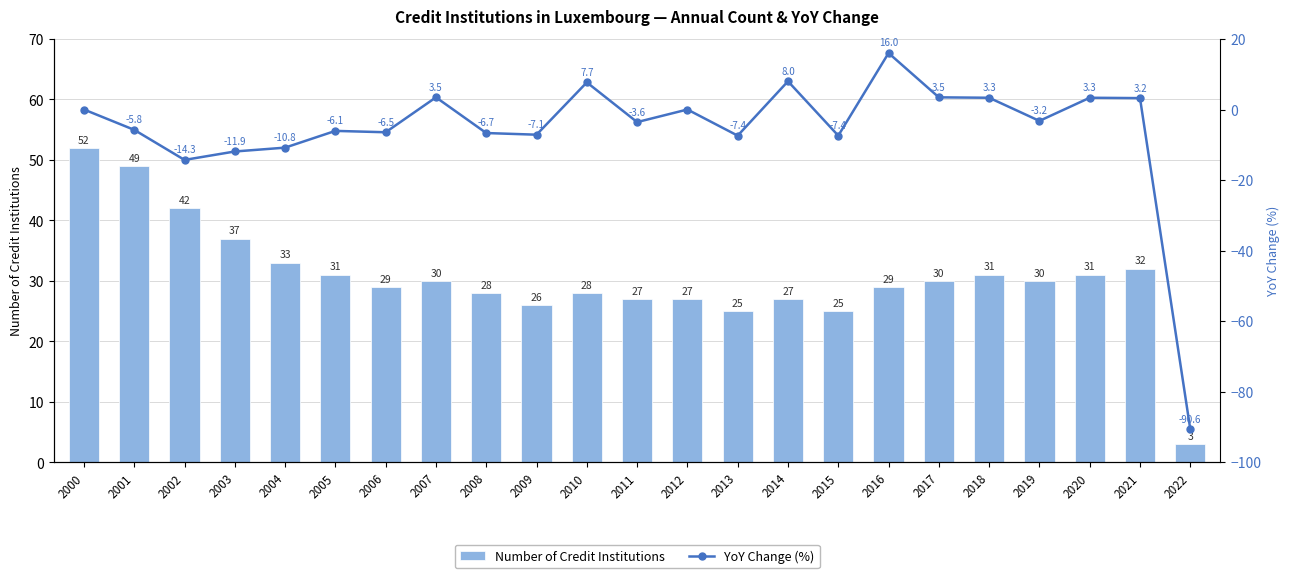

Between 2002 and 2022, which is larger?

2002